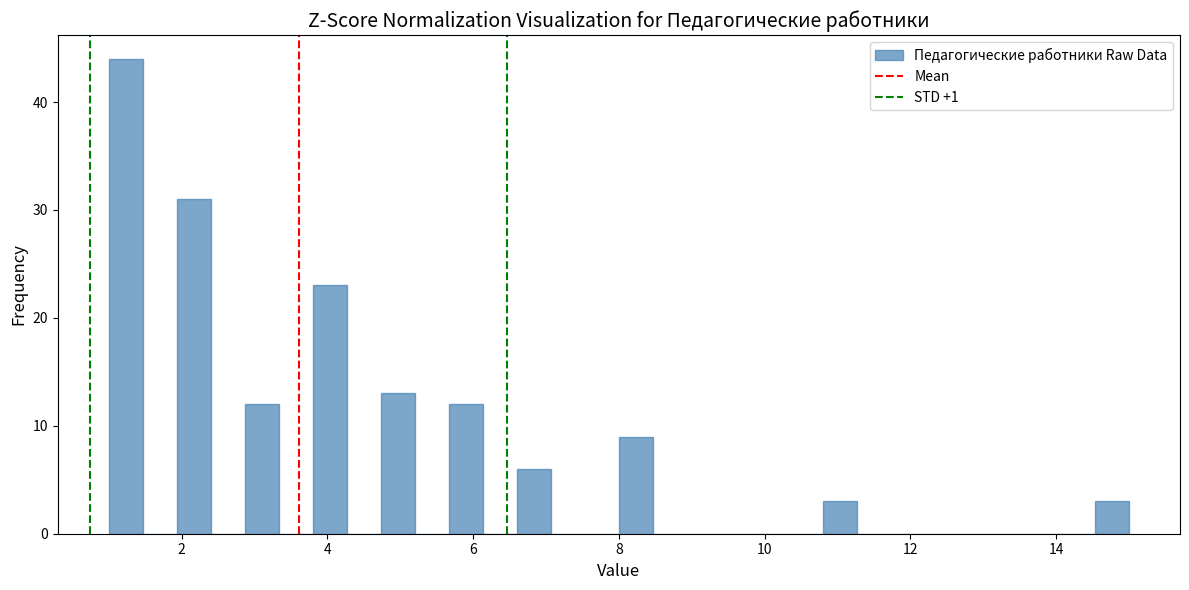

Around what value on the x-axis is the tallest bar? Give the approximate position of its centre, as read against the axis.

1.2